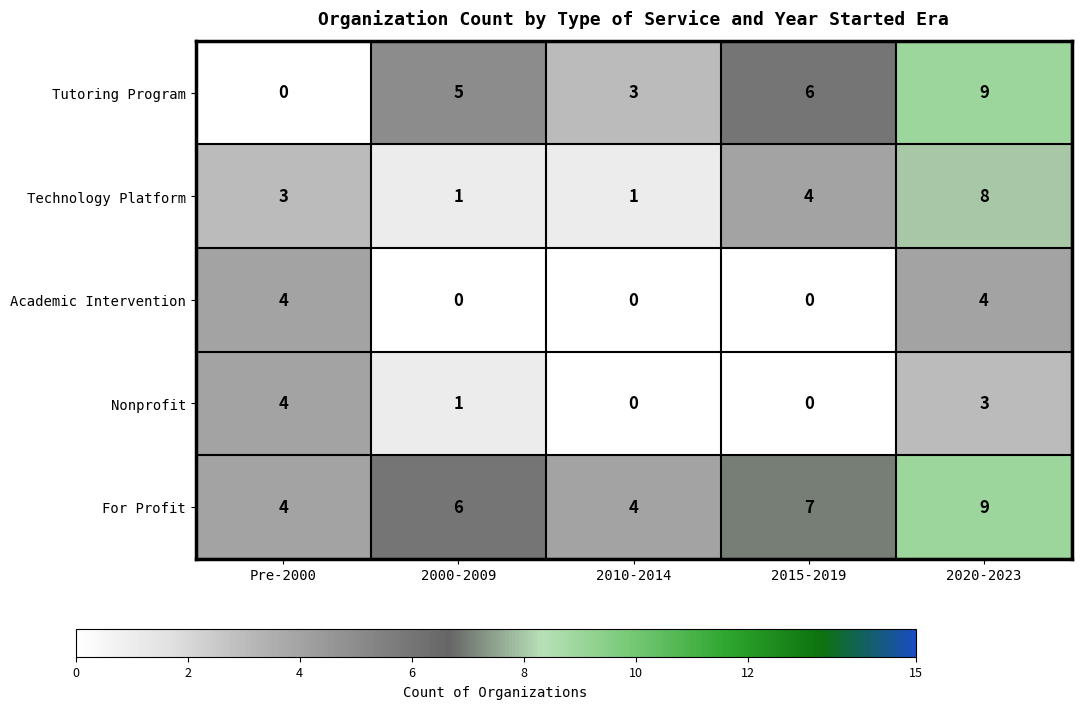

At which label does Nonprofit first exceed 1?

Pre-2000